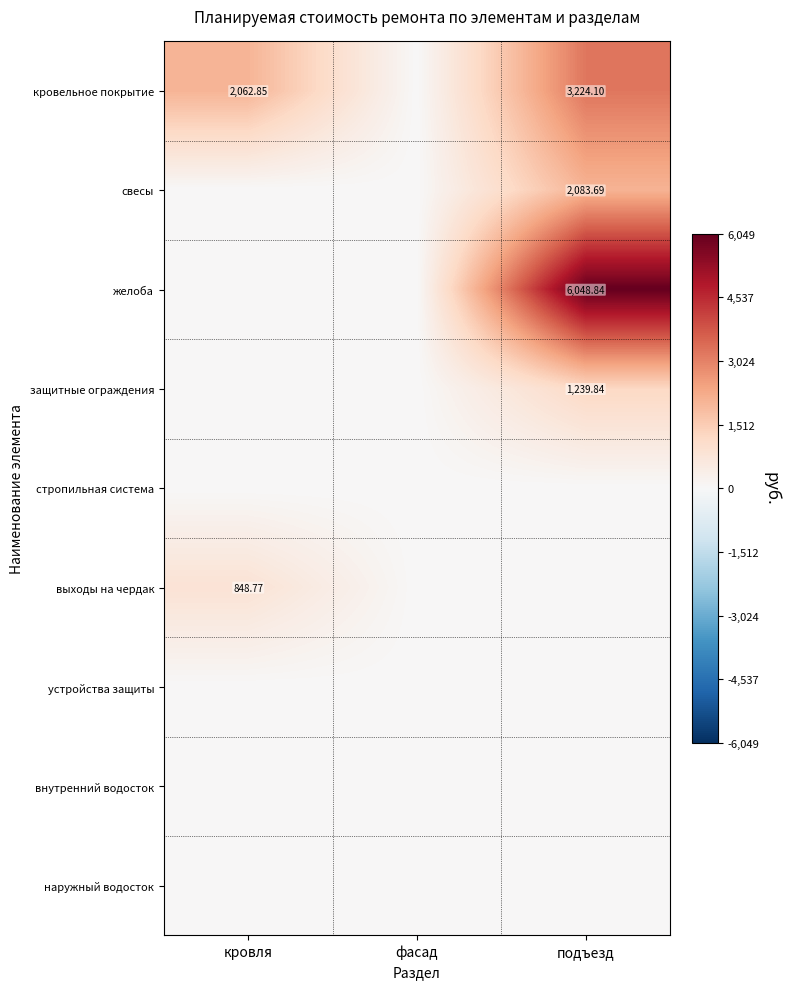

Which category has the highest value in the наружный водосток series?

кровля